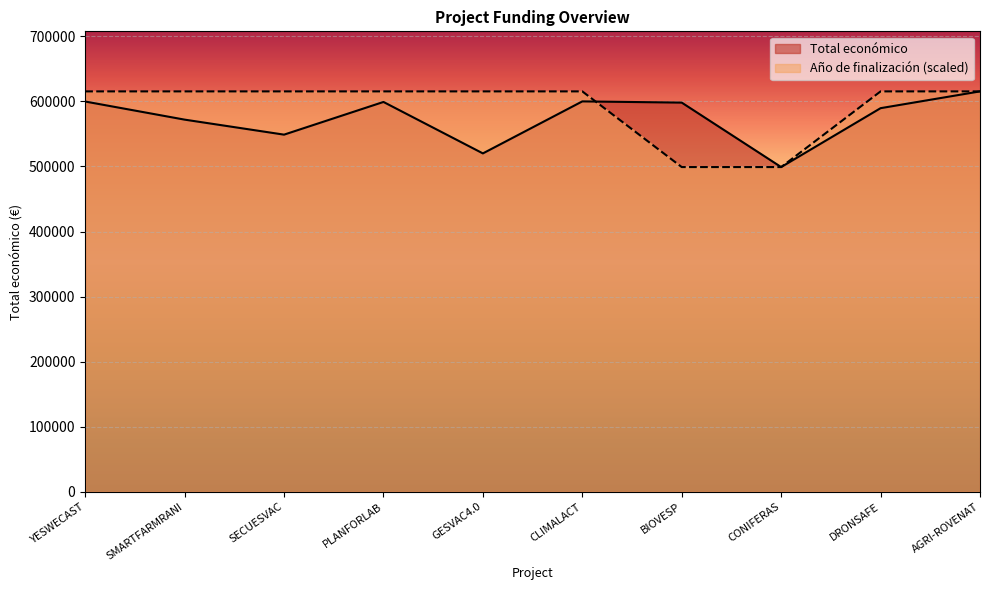

At which category does the chart reach its peak across all series?

AGRI-ROVENAT